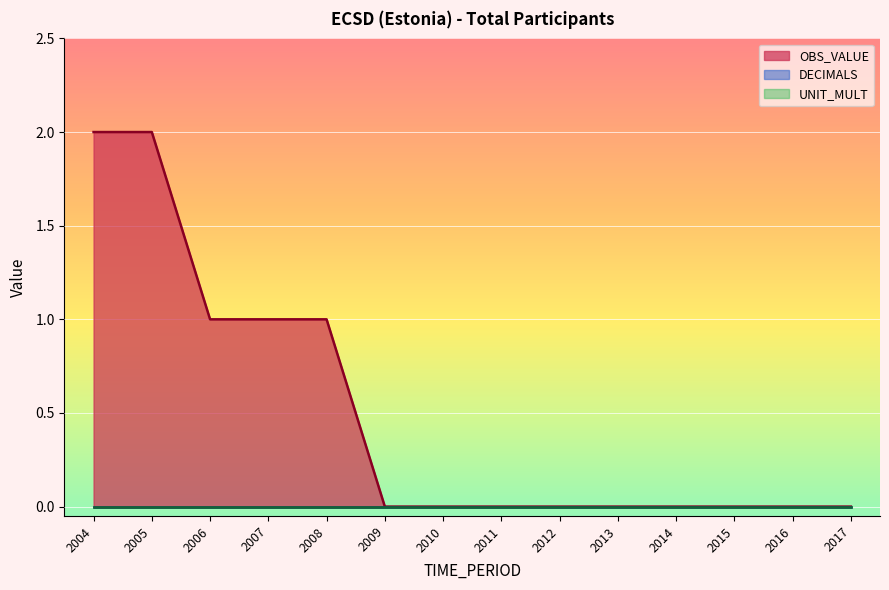

Rank the categories by OBS_VALUE value from highest to lowest.

2004, 2005, 2006, 2007, 2008, 2009, 2010, 2011, 2012, 2013, 2014, 2015, 2016, 2017